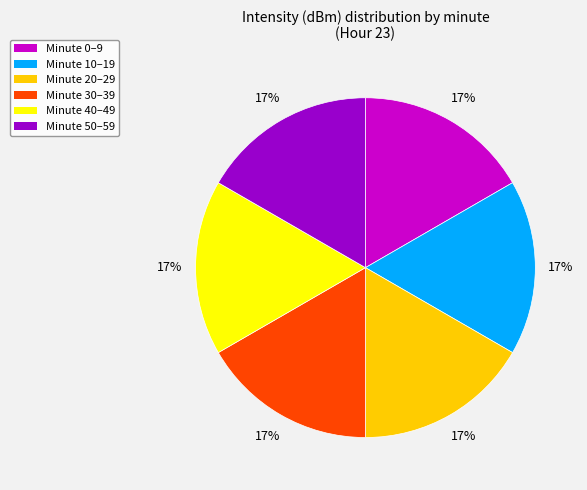

To the nearest percent, what is the average slice percentage?

17%